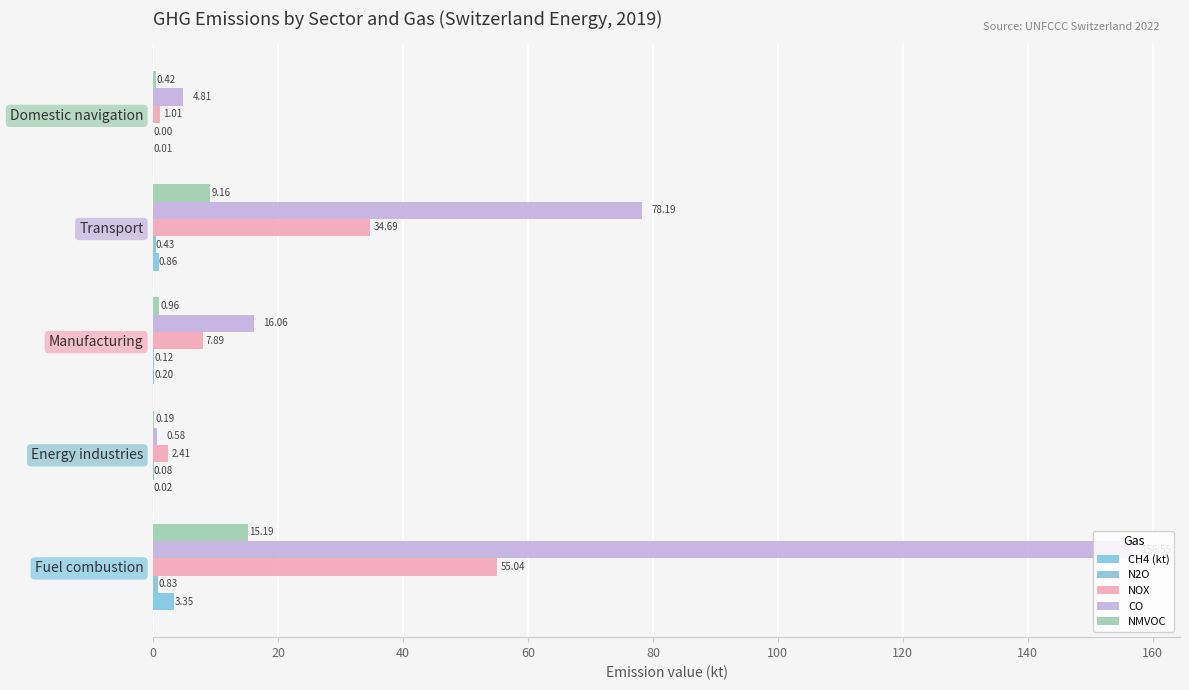

How many data points in CO are above 16?

3